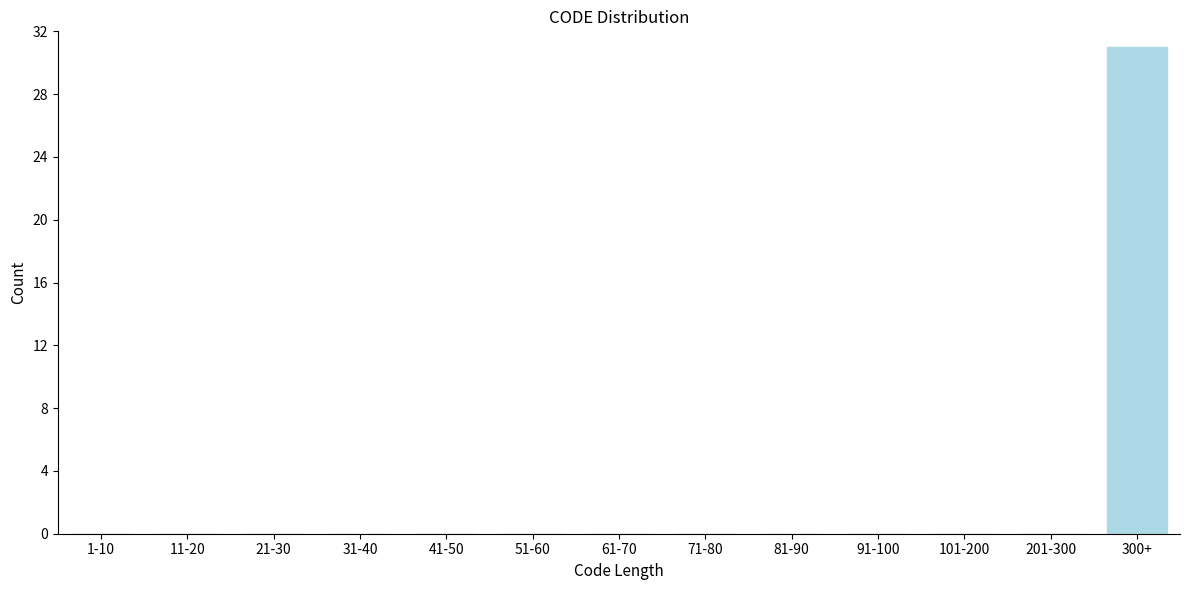

Reading left to right, list all the values displayed in this chart.

1-10=0	11-20=0	21-30=0	31-40=0	41-50=0	51-60=0	61-70=0	71-80=0	81-90=0	91-100=0	101-200=0	201-300=0	300+=31